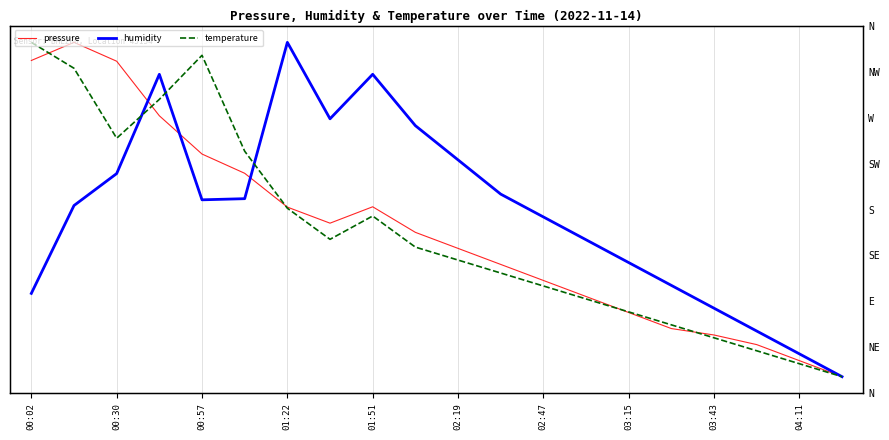

How many data points does each series have?

20